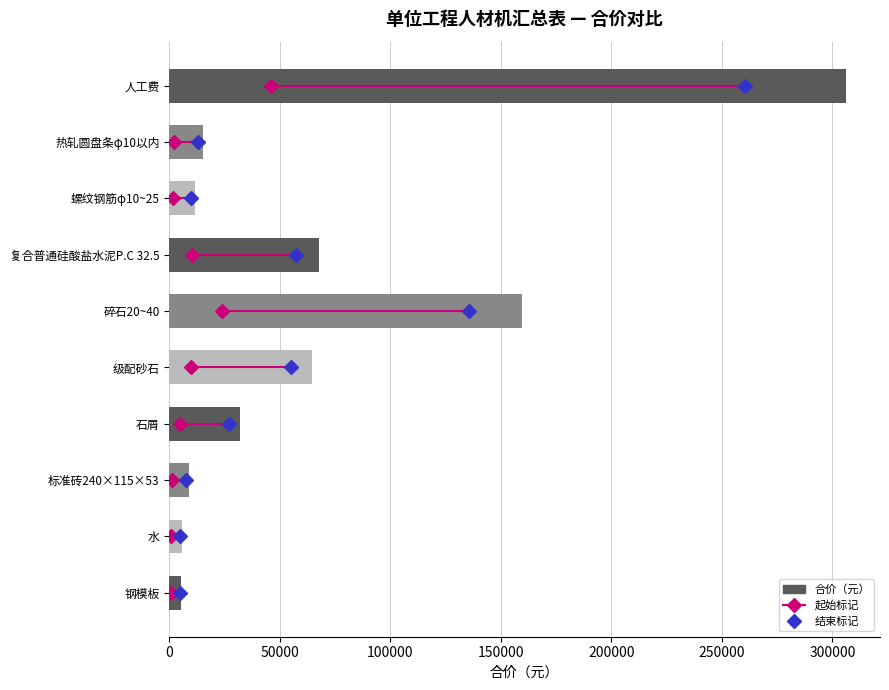

What is the label of the 3rd bar from the bottom?

标准砖240×115×53